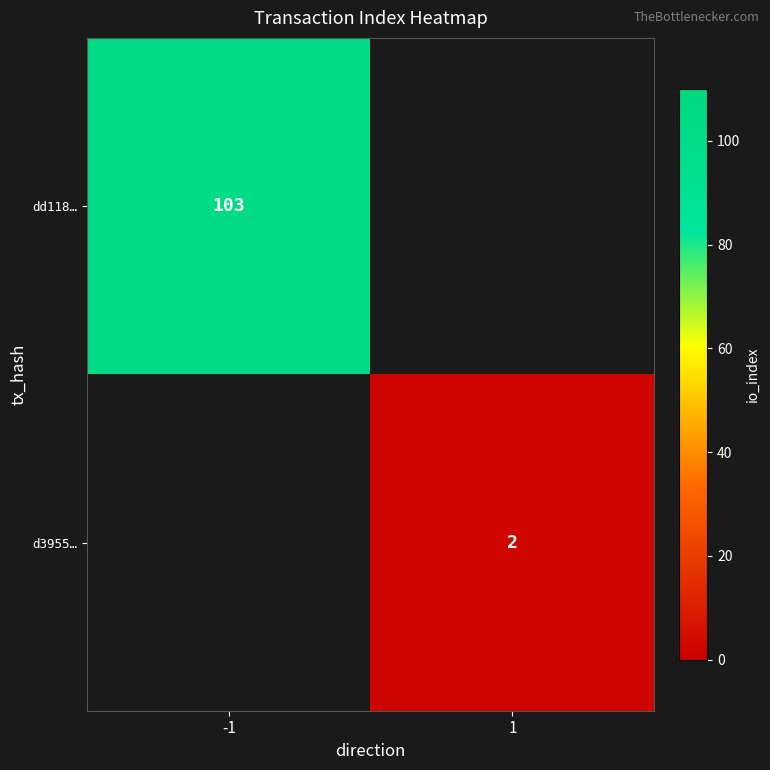

Is the value of d3955… at 1 greater than the value of dd118… at -1?

No